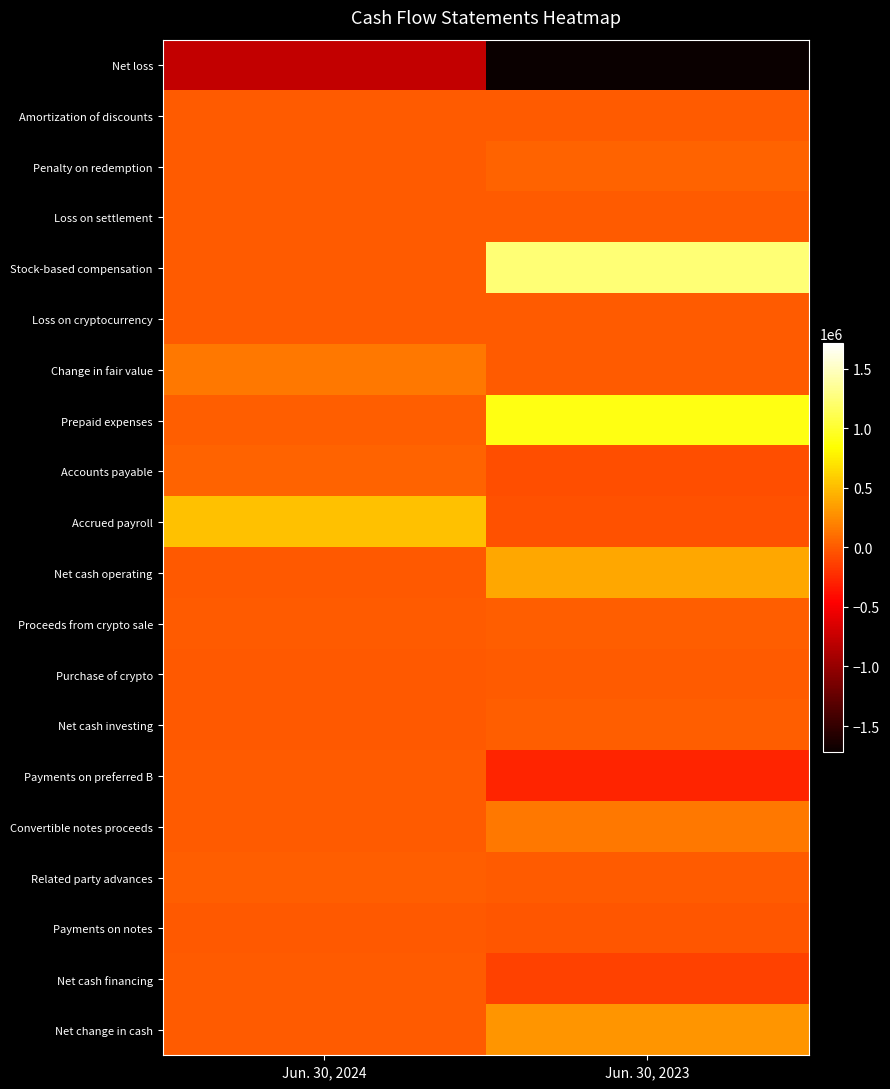

Reading right to left, extract all data points from this chart.

Net loss: Jun. 30, 2023=-1715371	Jun. 30, 2024=-766682
Amortization of discounts: Jun. 30, 2023=11365	Jun. 30, 2024=11231
Penalty on redemption: Jun. 30, 2023=51859	Jun. 30, 2024=0
Loss on settlement: Jun. 30, 2023=9975	Jun. 30, 2024=0
Stock-based compensation: Jun. 30, 2023=1236487	Jun. 30, 2024=0
Loss on cryptocurrency: Jun. 30, 2023=7344	Jun. 30, 2024=4600
Change in fair value: Jun. 30, 2023=0	Jun. 30, 2024=152052
Prepaid expenses: Jun. 30, 2023=901735	Jun. 30, 2024=18940
Accounts payable: Jun. 30, 2023=-60705	Jun. 30, 2024=45725
Accrued payroll: Jun. 30, 2023=-41695	Jun. 30, 2024=532137
Net cash operating: Jun. 30, 2023=400994	Jun. 30, 2024=-2047
Proceeds from crypto sale: Jun. 30, 2023=20000	Jun. 30, 2024=0
Purchase of crypto: Jun. 30, 2023=0	Jun. 30, 2024=-4600
Net cash investing: Jun. 30, 2023=20000	Jun. 30, 2024=-4600
Payments on preferred B: Jun. 30, 2023=-270549	Jun. 30, 2024=0
Convertible notes proceeds: Jun. 30, 2023=160000	Jun. 30, 2024=0
Related party advances: Jun. 30, 2023=0	Jun. 30, 2024=16725
Payments on notes: Jun. 30, 2023=-13502	Jun. 30, 2024=-10000
Net cash financing: Jun. 30, 2023=-124051	Jun. 30, 2024=6725
Net change in cash: Jun. 30, 2023=296943	Jun. 30, 2024=78